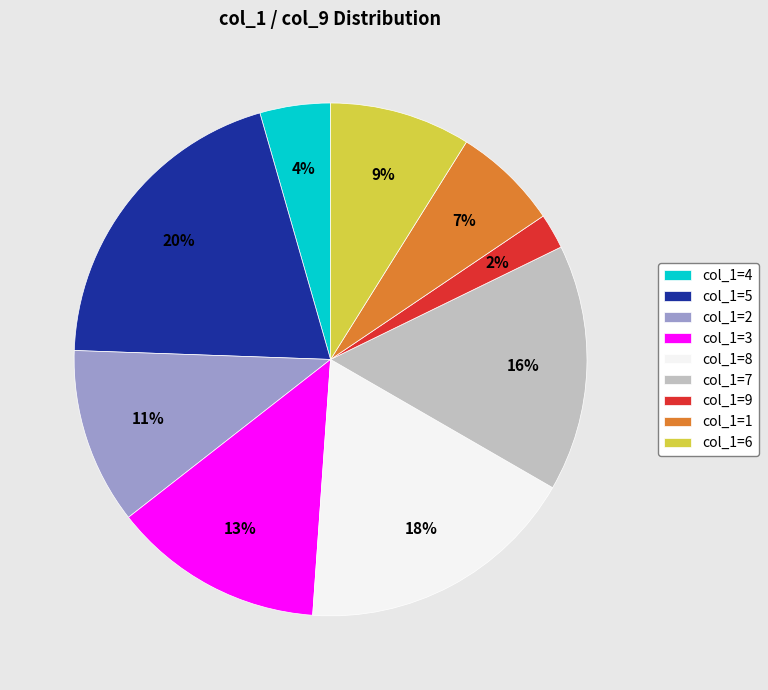

Is there a majority slice in this chart?

No